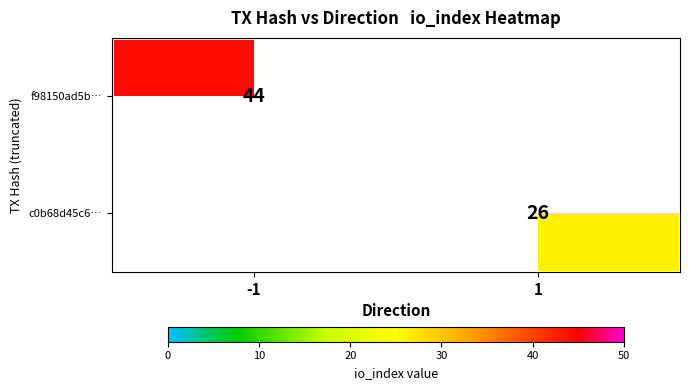

True or false: f98150ad5b… has a value of 44 at -1.

True